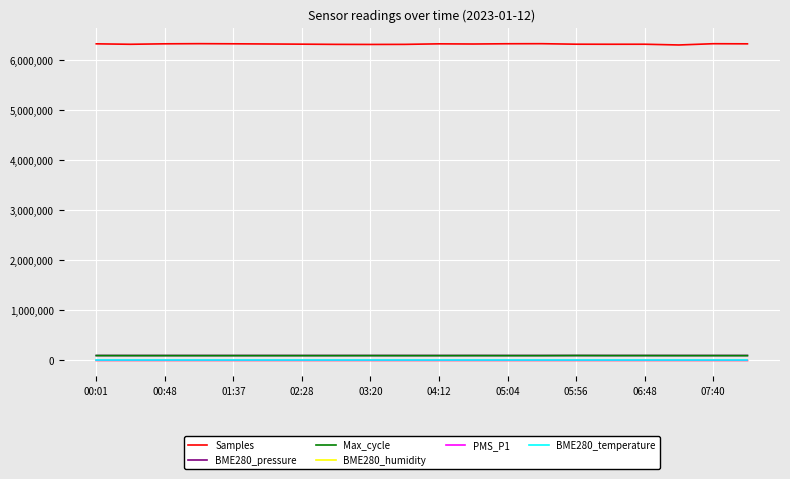

True or false: BME280_pressure and BME280_temperature cross at least once.

False